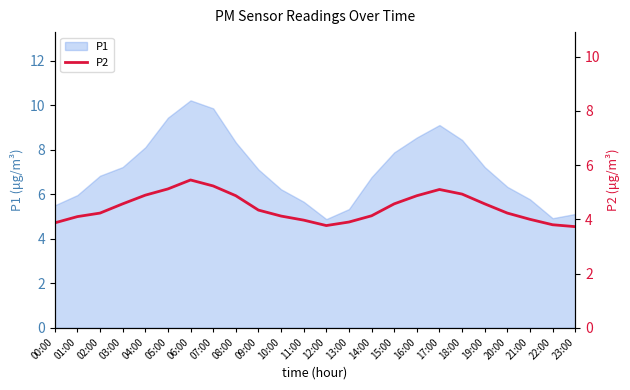

Does the chart display data point markers on the line(s)?

No